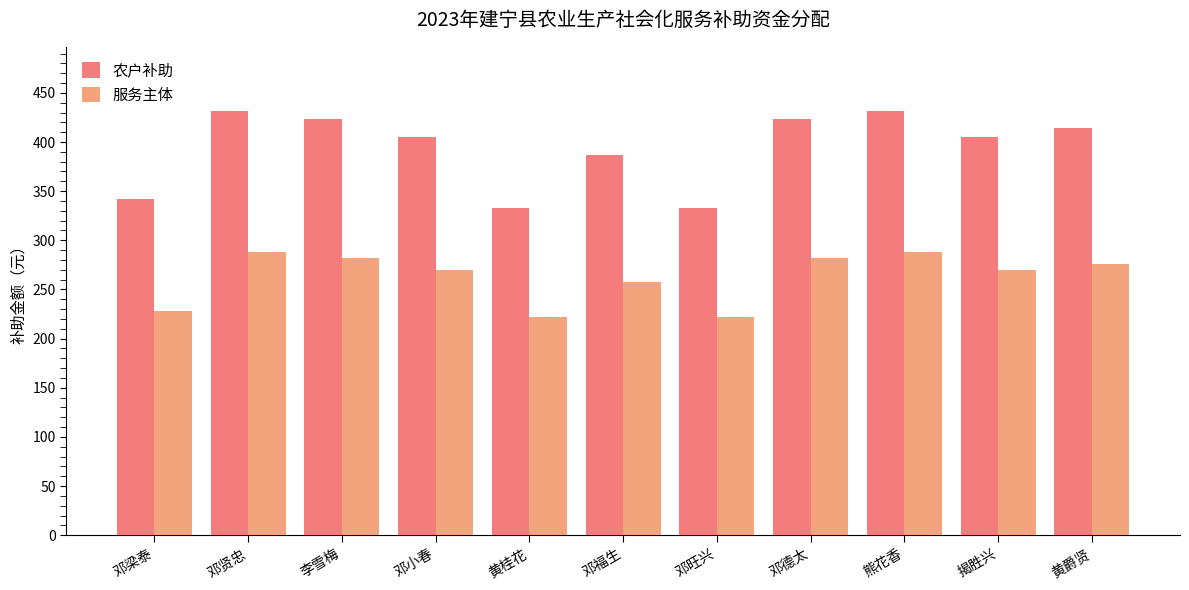

How many data points does each series have?

11